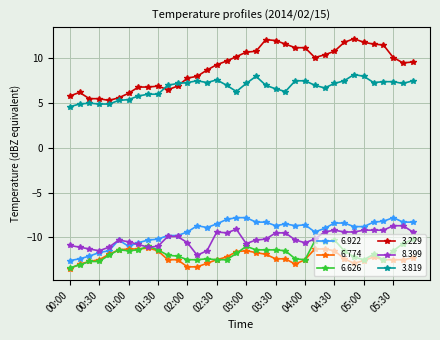

At how many categories does at least one series exceed 0?

36